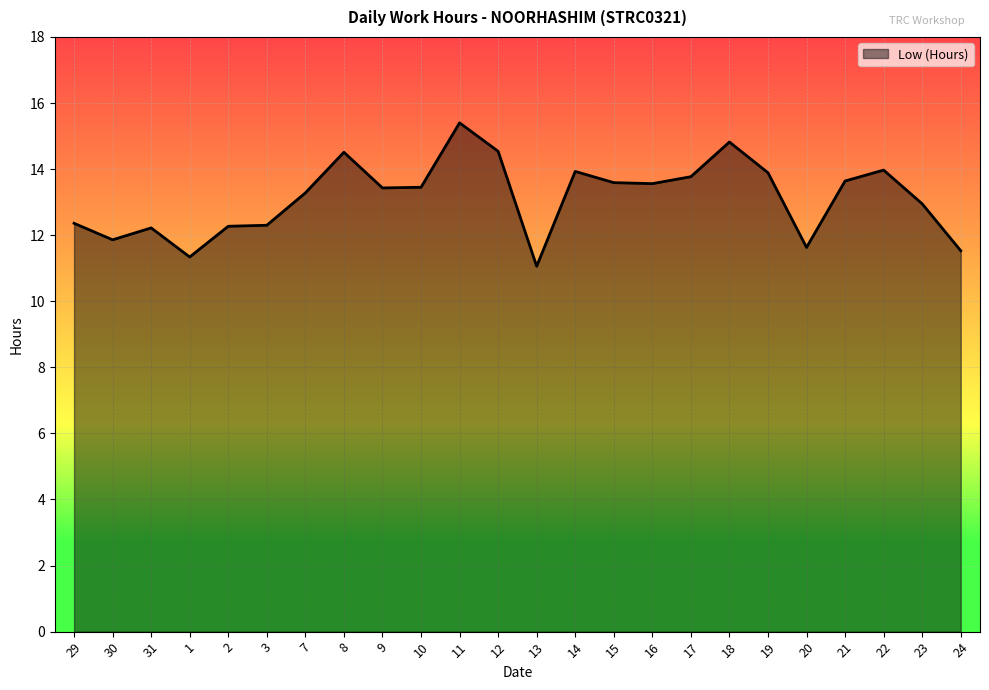

What is the ratio of the value at 31 to the value at 23?

0.9